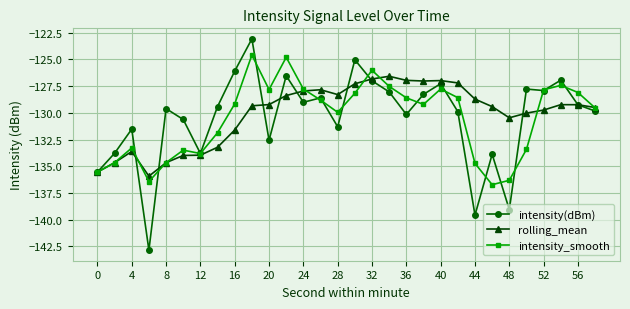

Which series has the widest spread of values?

intensity(dBm)